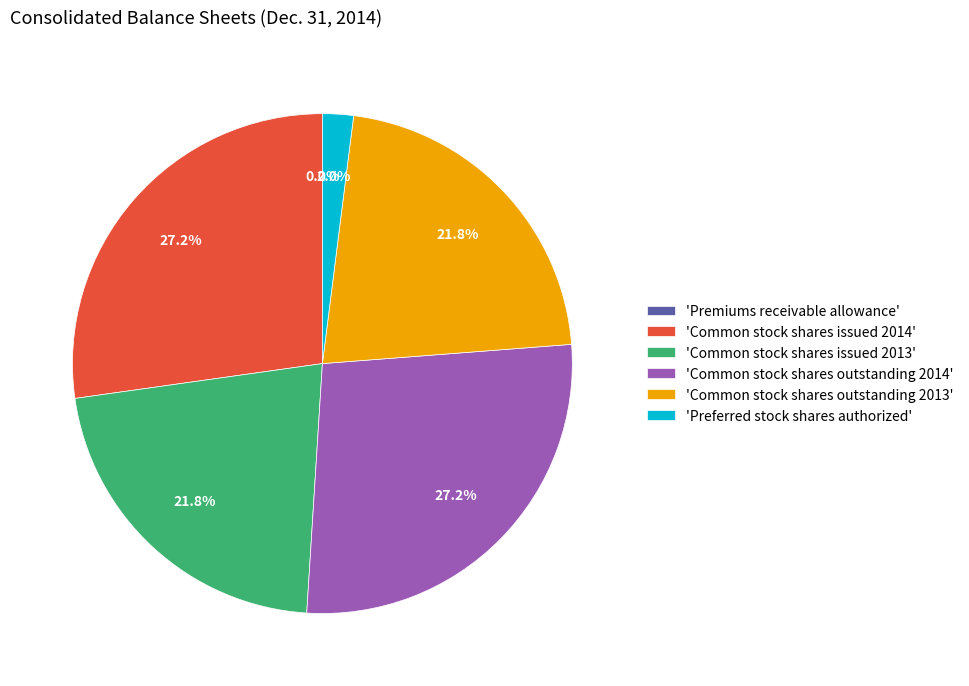

Do 'Preferred stock shares authorized' and 'Common stock shares outstanding 2013' together represent more than half of the pie?

No